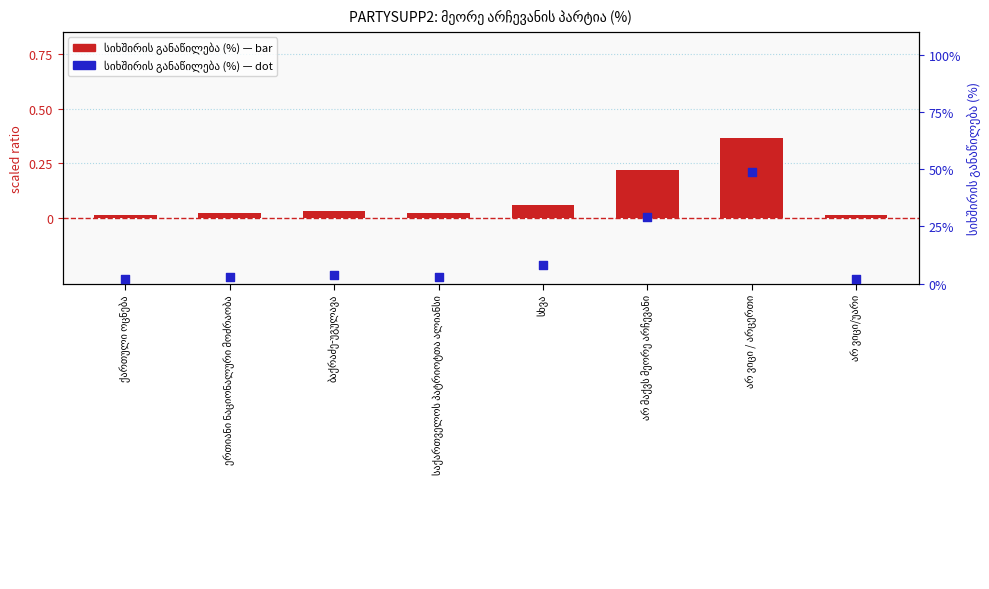

At which category is the sum across all series the highest?

არ ვიცი / არცერთი